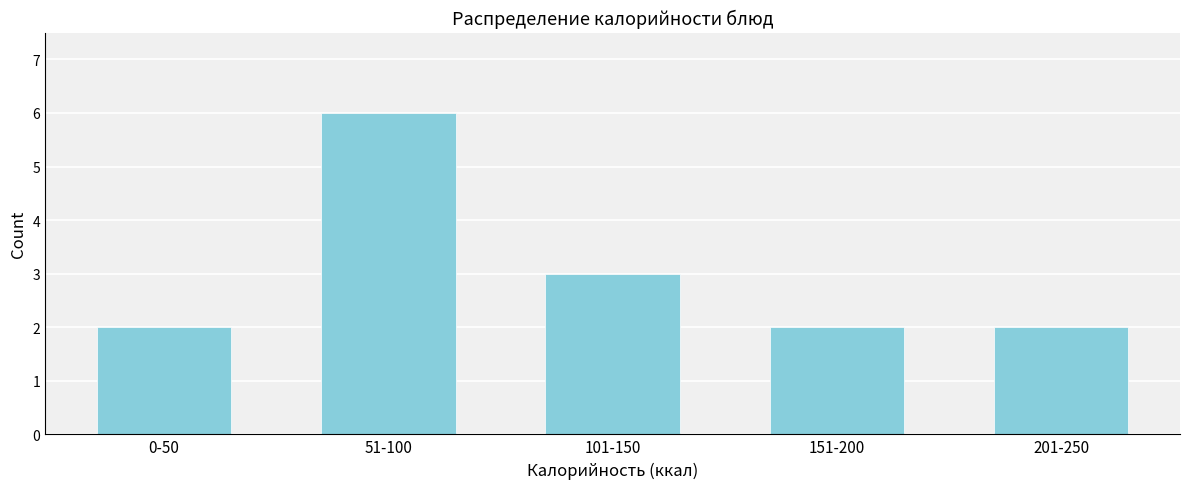

Reading left to right, what are all the values shown in this chart?

2	6	3	2	2